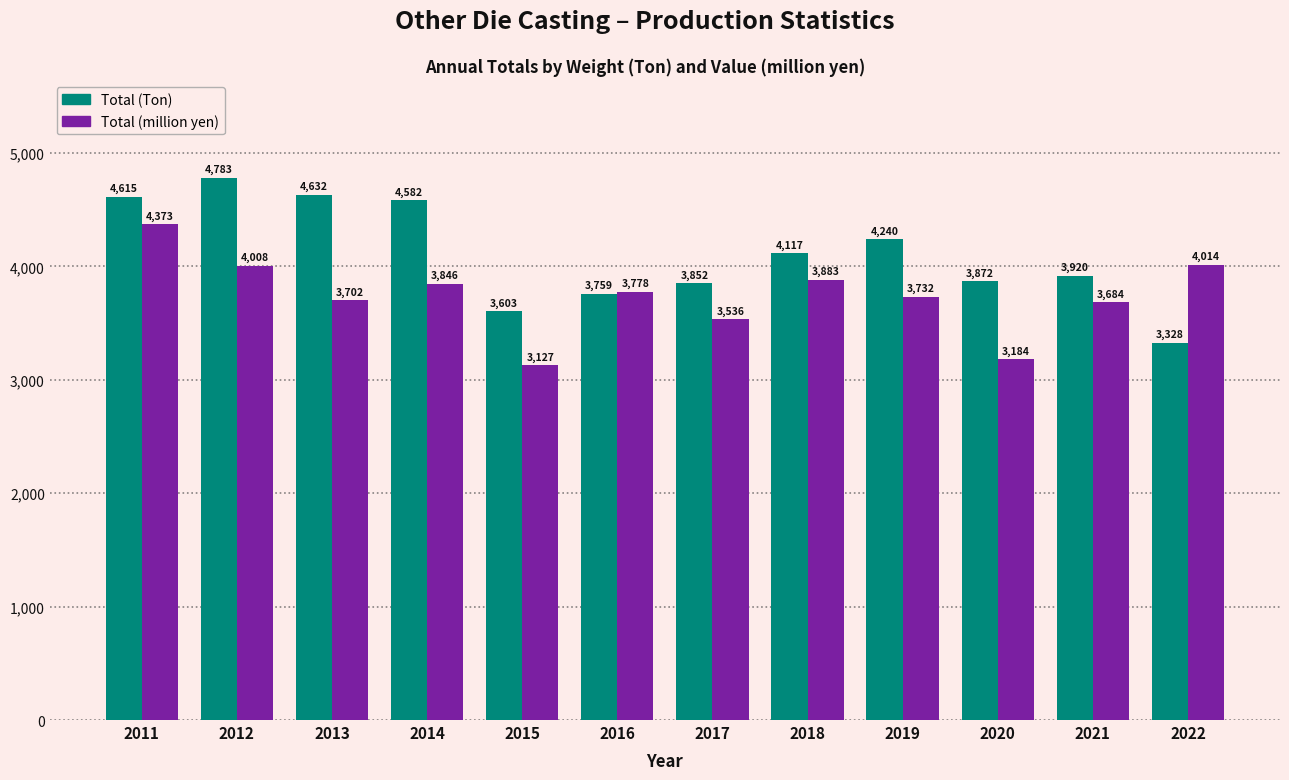

What is the approximate value of Total (Ton) at 2013?

4632.0